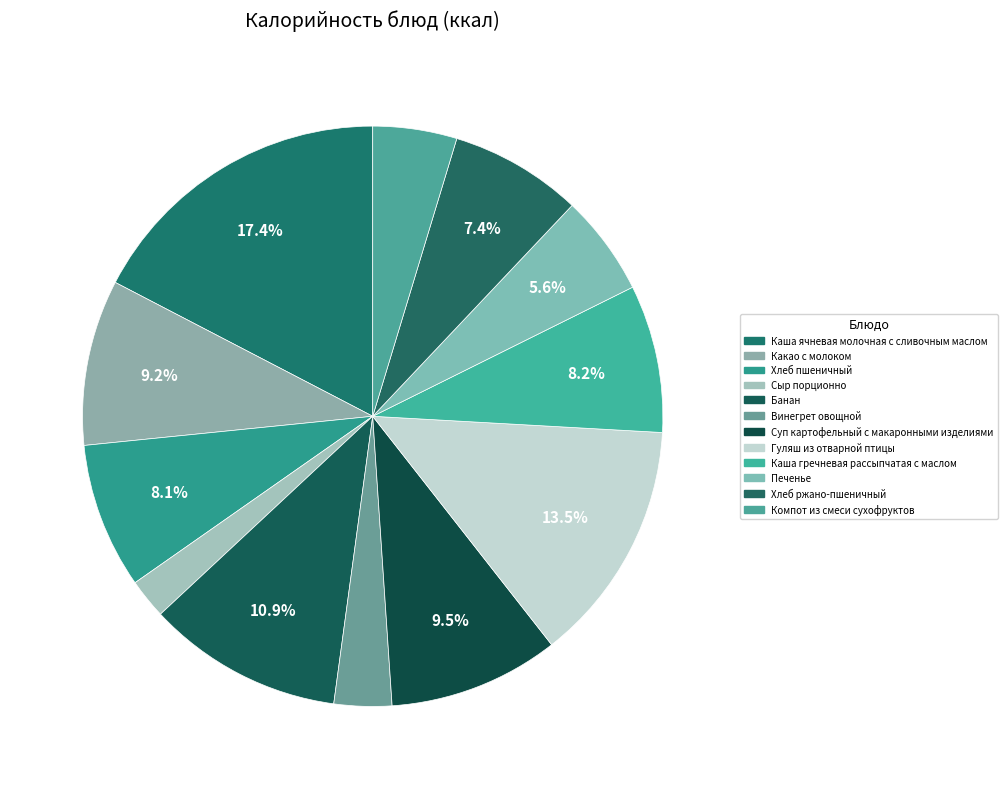

Count the number of slices in the pie.

12